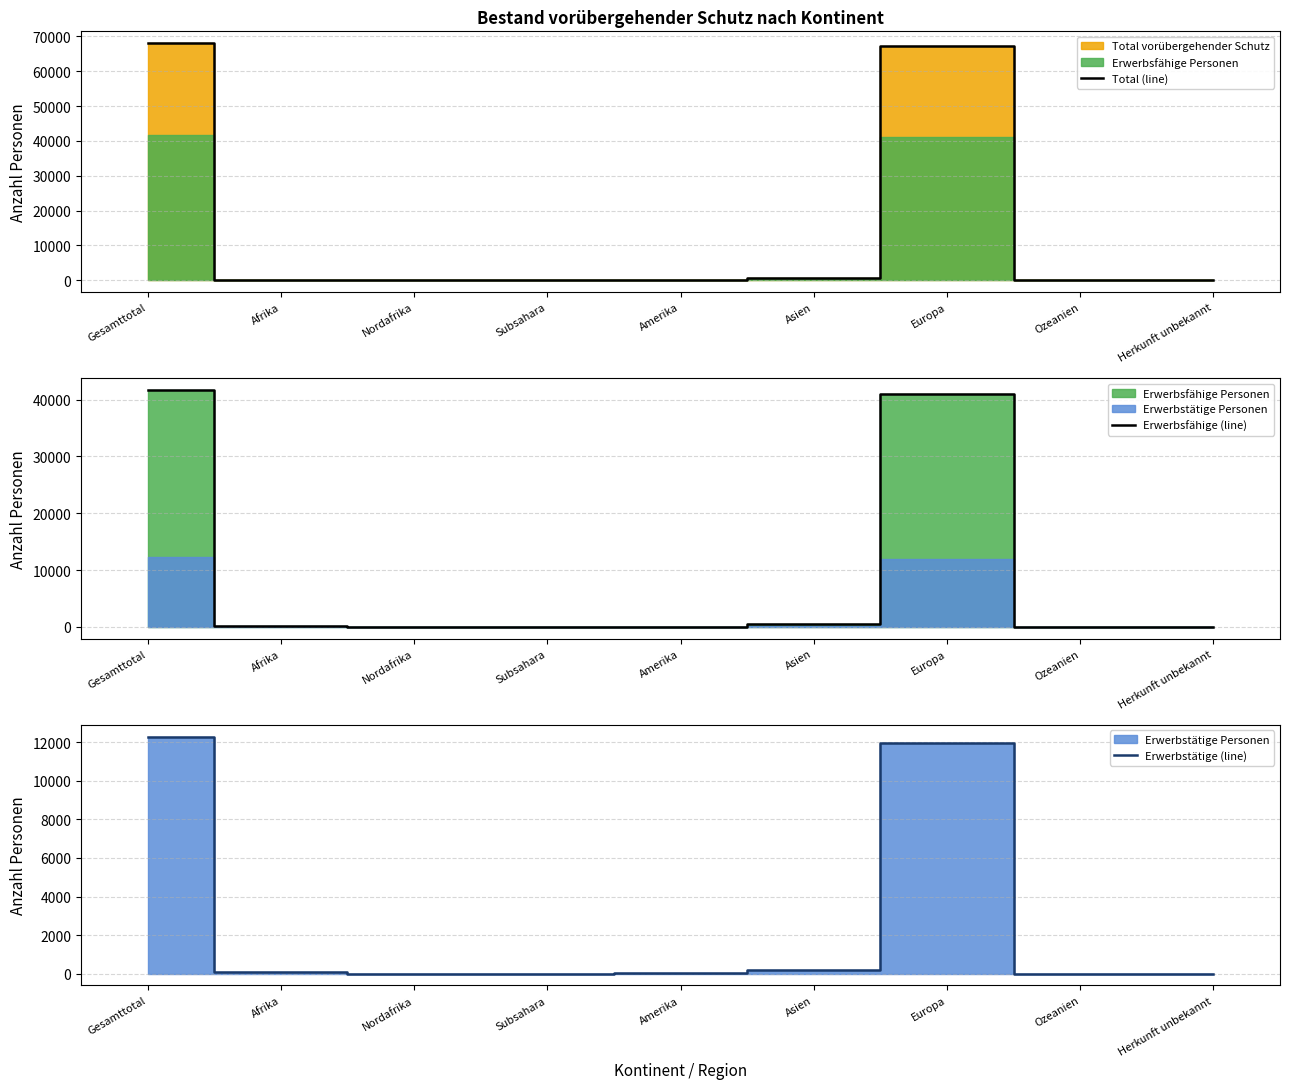

What is the average value of the Total (line) series?

15127